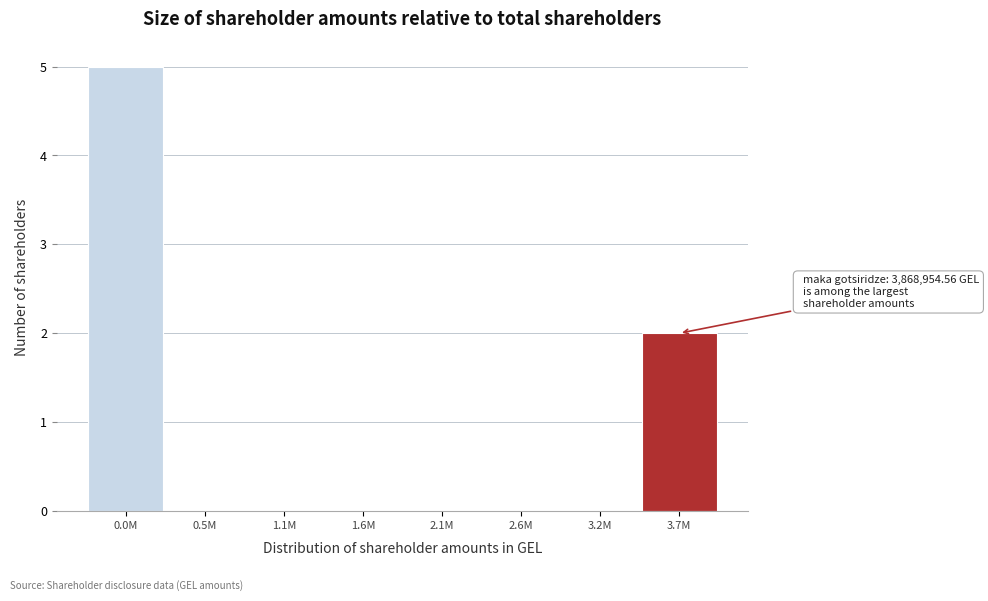

Reading left to right, list all the values displayed in this chart.

0.0M=5	0.5M=0	1.1M=0	1.6M=0	2.1M=0	2.6M=0	3.2M=0	3.7M=2